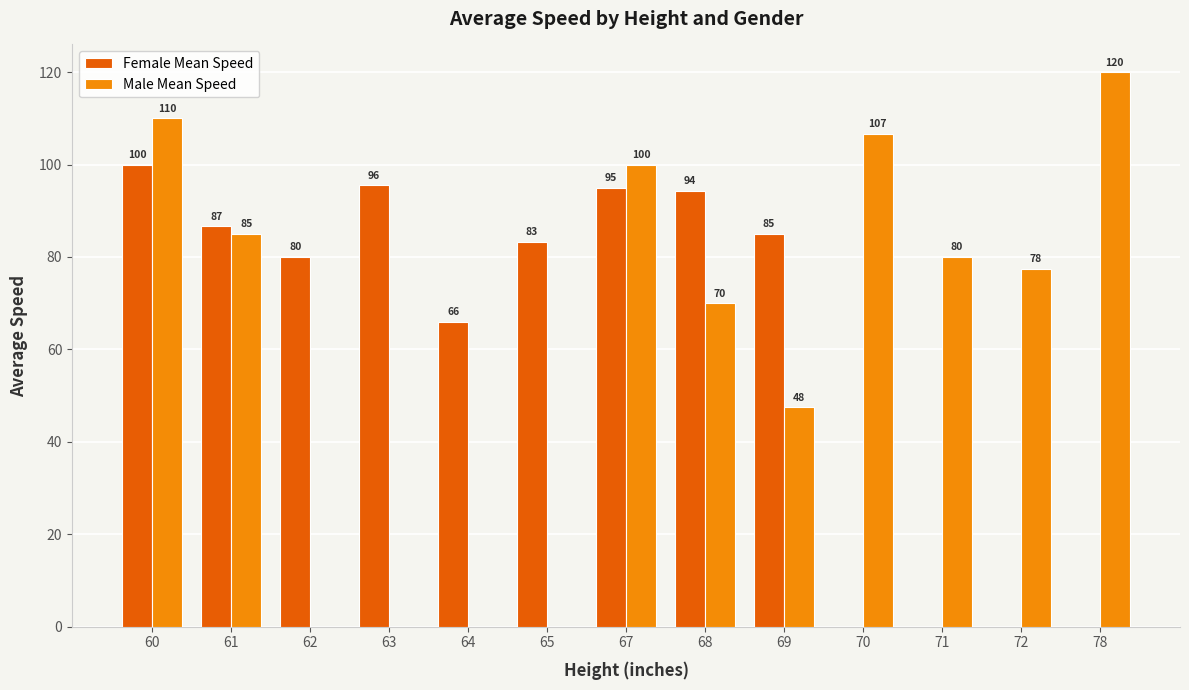

Is the value of Male Mean Speed at 65 greater than the value of Female Mean Speed at 65?

No